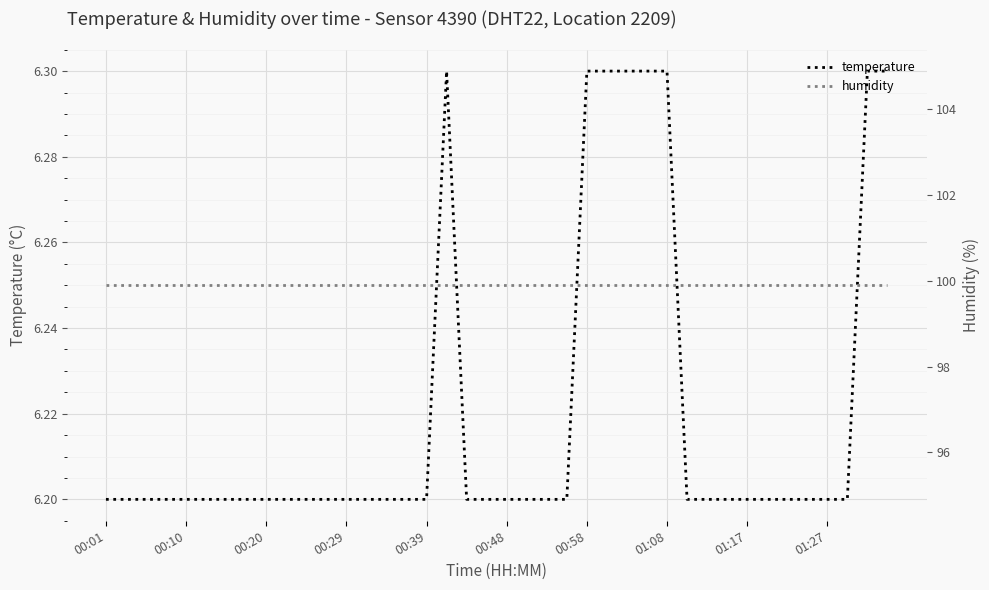

True or false: temperature has a value of 6.2 at 00:01.

True